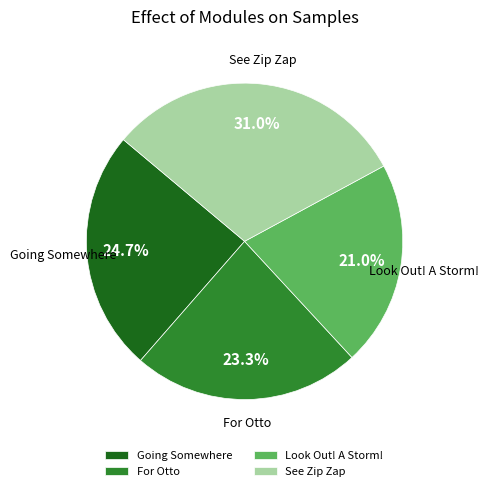

Approximately how many times larger is the value at Look Out! A Storm! compared to Going Somewhere?

0.9